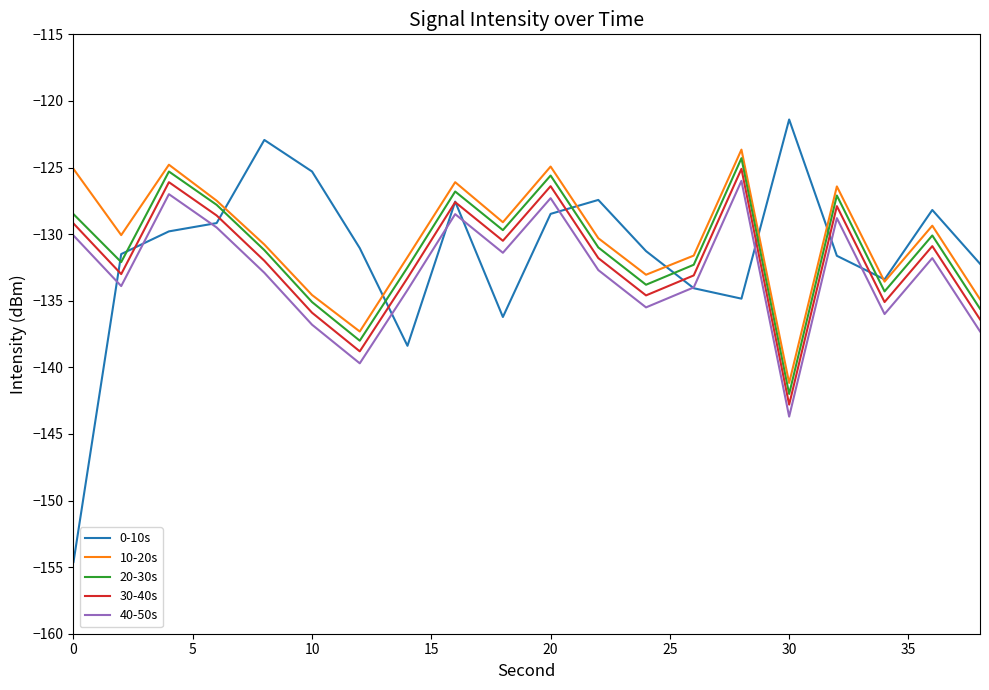

Which series has the largest range (max minus min)?

0-10s